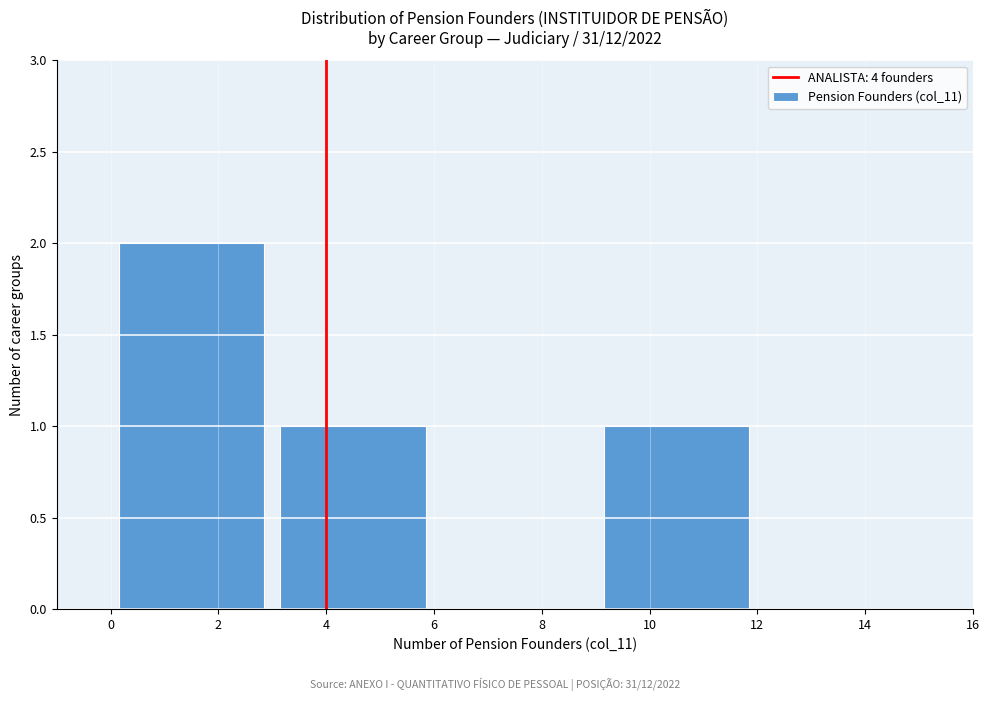

Over which range of the x-axis is the bar tallest?

0 to 3